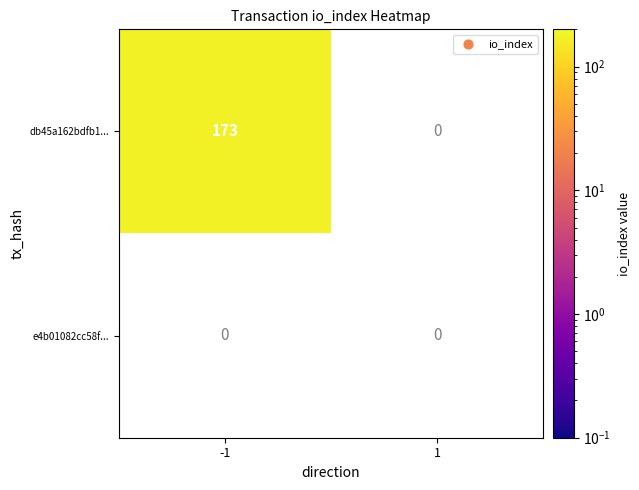

The db45a162bdfb118cacc0d0adb05370d7b84a204 series shows 55 at -1. True or false?

False